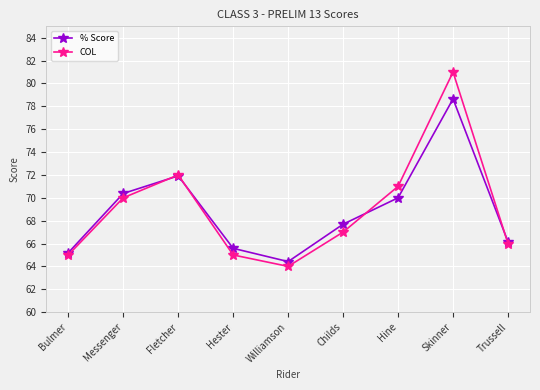

What is the minimum value for COL?

64.0